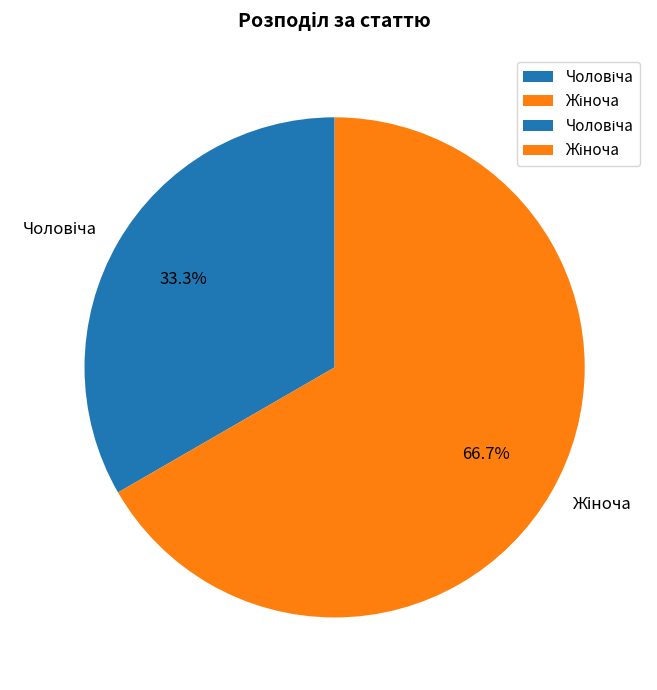

Is there a majority slice in this chart?

Yes